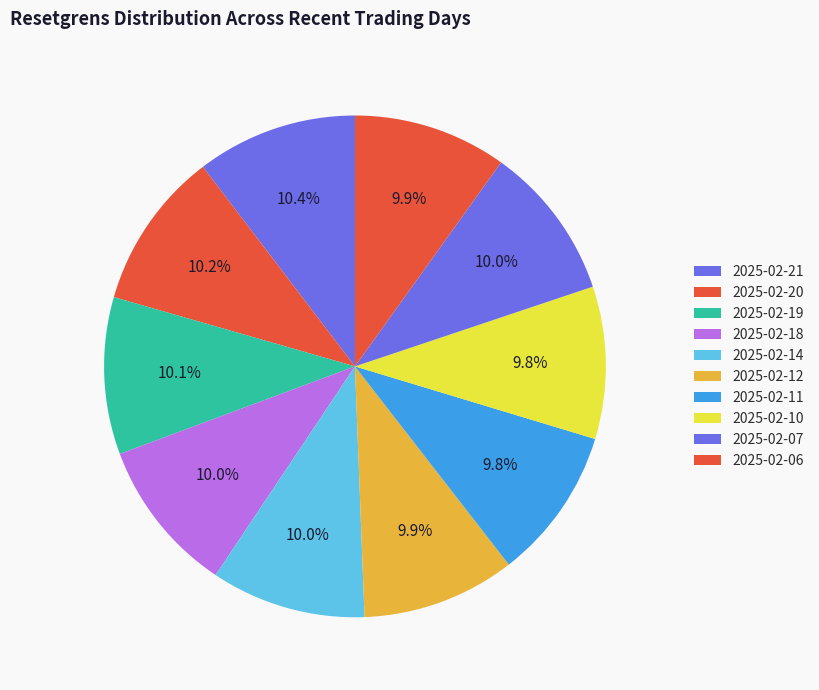

How many segments does this pie chart have?

10